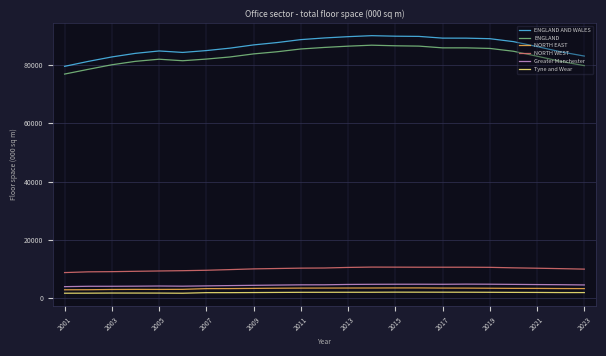

How many values in the NORTH WEST series are below 10156?

11